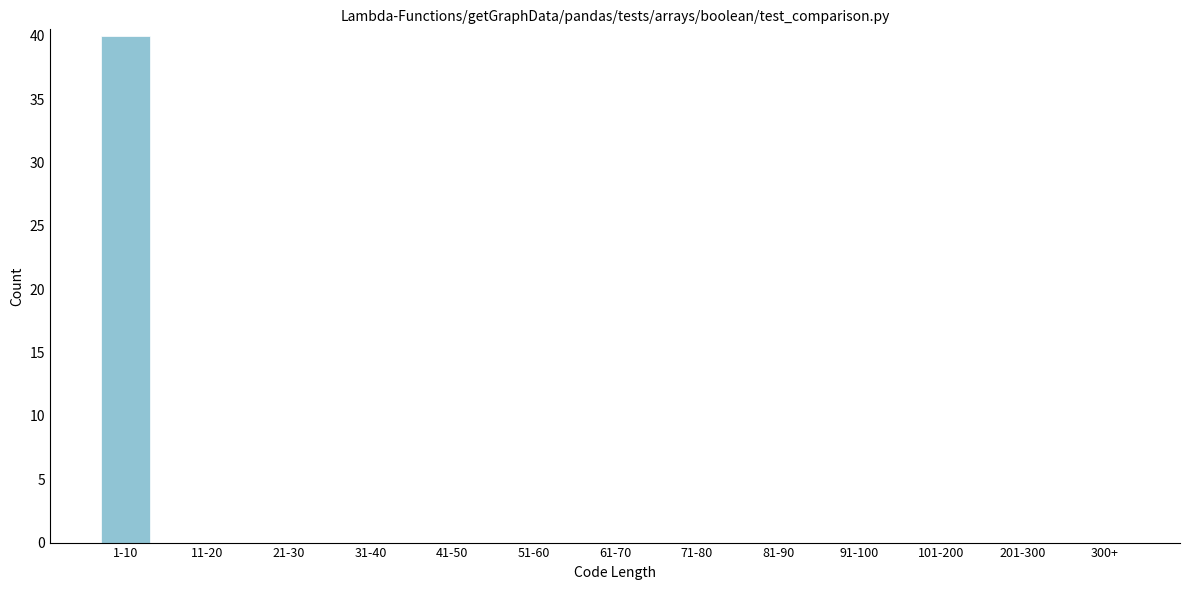

Reading right to left, extract all data points from this chart.

300+=0	201-300=0	101-200=0	91-100=0	81-90=0	71-80=0	61-70=0	51-60=0	41-50=0	31-40=0	21-30=0	11-20=0	1-10=40